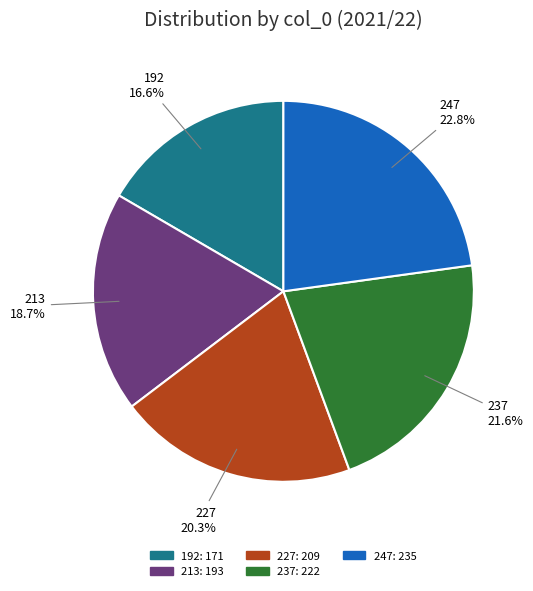

Does 213 account for over 50% of the chart?

No